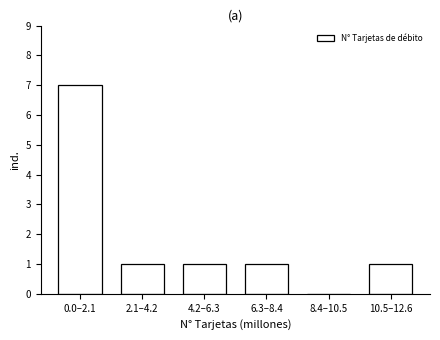

Reading right to left, extract all data points from this chart.

10.5–12.6=1	8.4–10.5=0	6.3–8.4=1	4.2–6.3=1	2.1–4.2=1	0.0–2.1=7